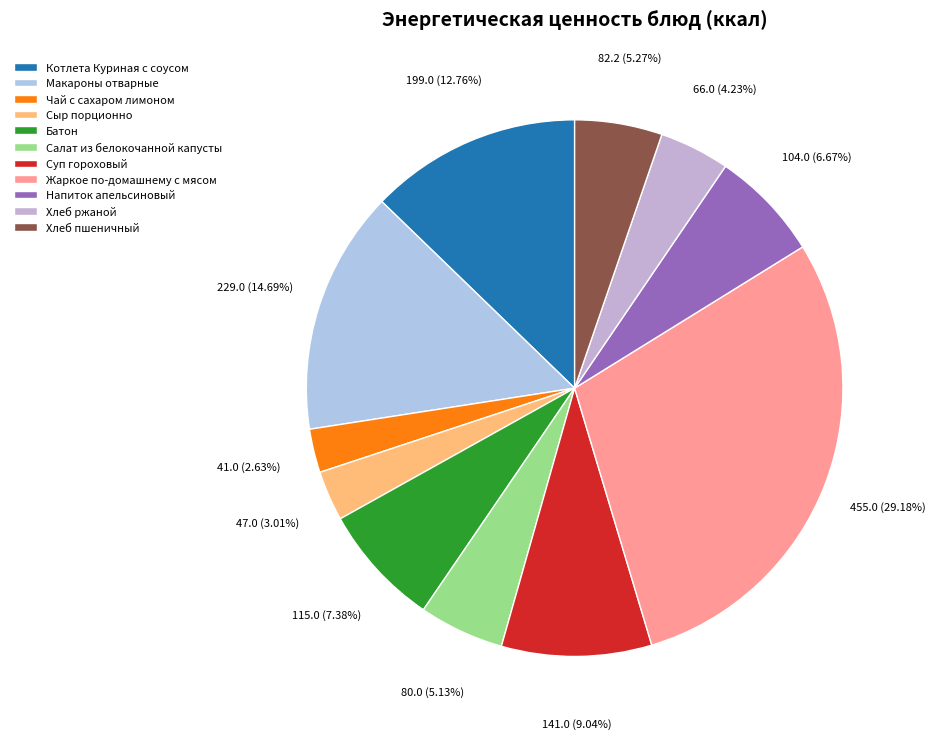

What percentage is the Салат из белокочанной капусты slice, to the nearest percent?

5%